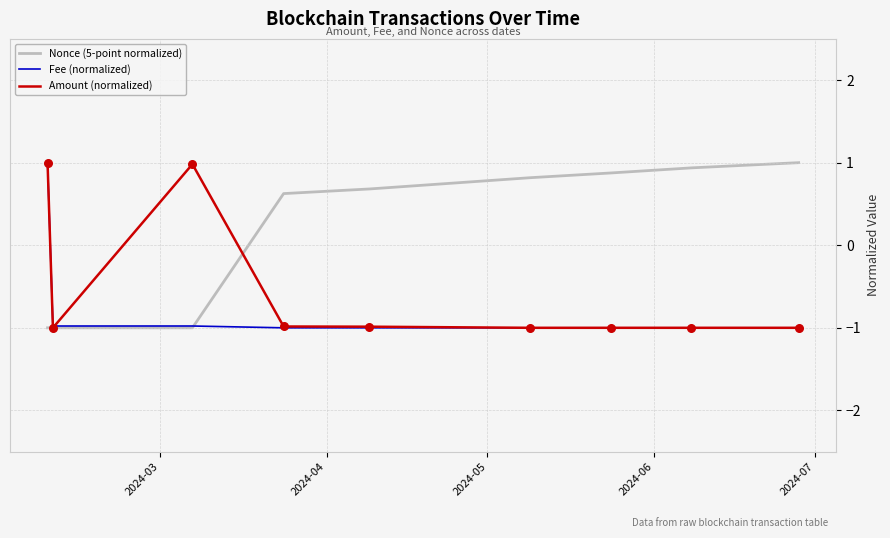

Which series has the largest total across all categories?

Nonce (5-point normalized)